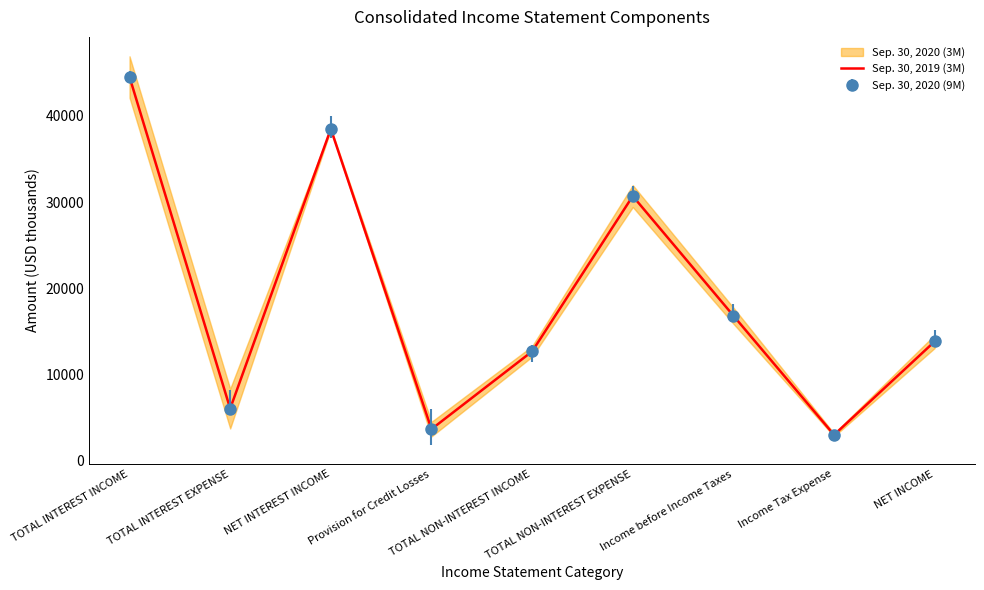

Count the number of values greater than 13828.

5